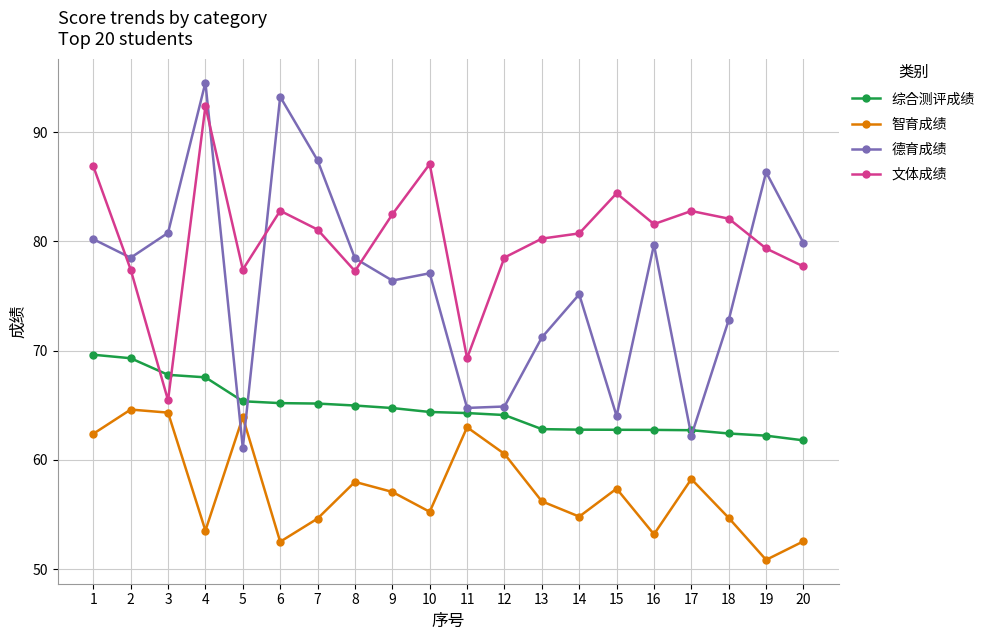

What are all the series names shown in the legend?

综合测评成绩, 智育成绩, 德育成绩, 文体成绩